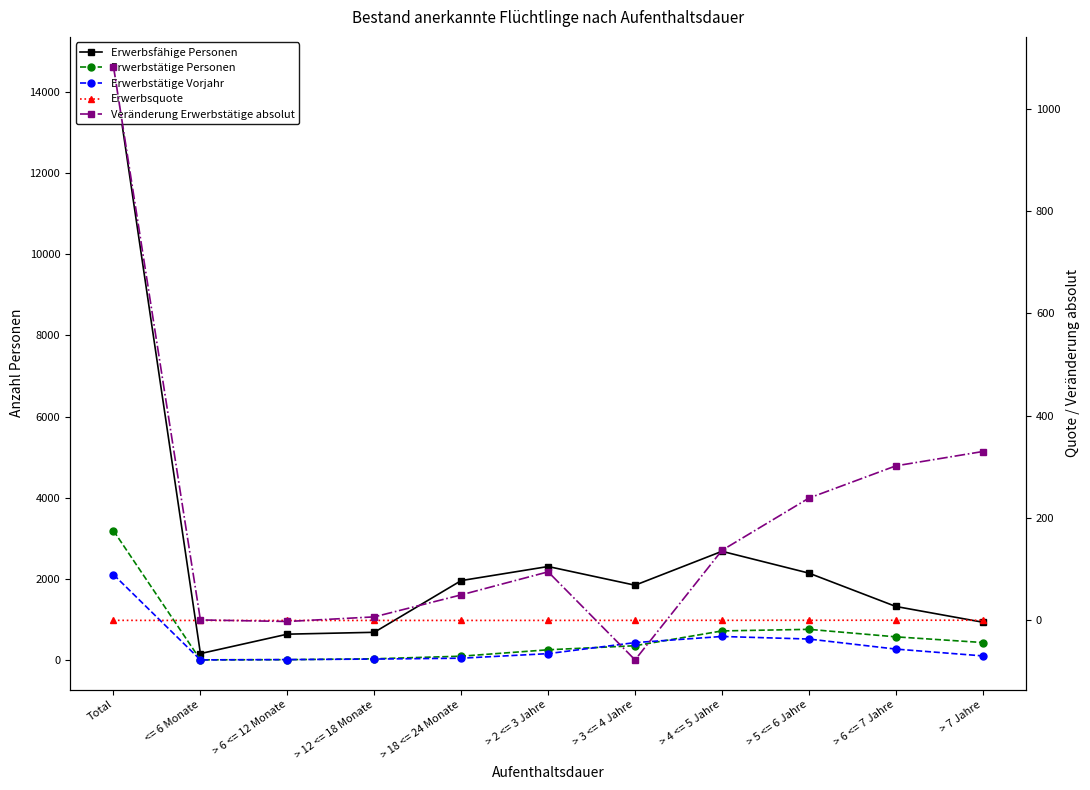

Which series changed the most between > 4 <= 5 Jahre and > 7 Jahre?

Erwerbsfähige Personen